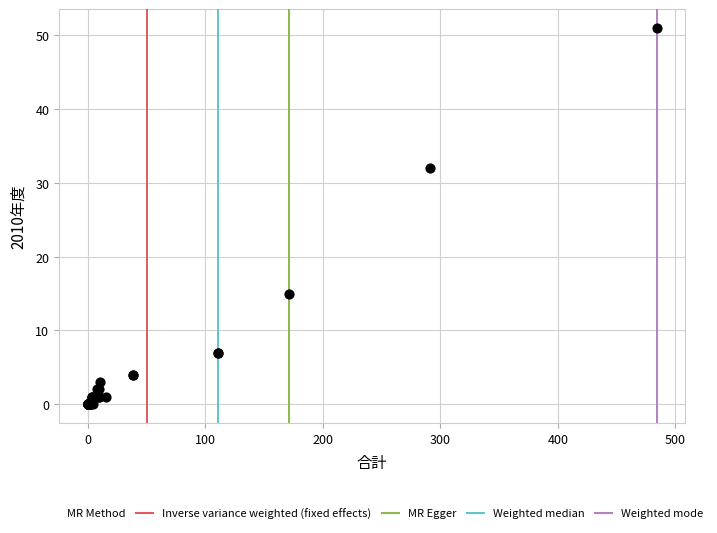

What Y value in the scatter plot is closest to 25?

32